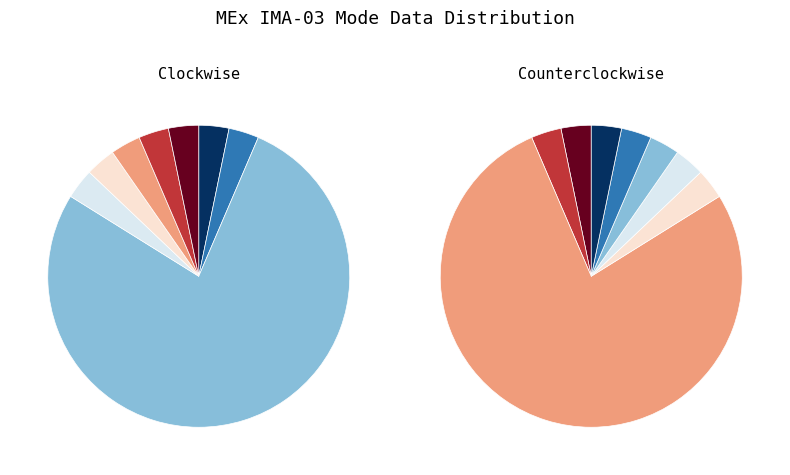

The Azimuth Sum Mode slice represents 11% of the pie. True or false?

False